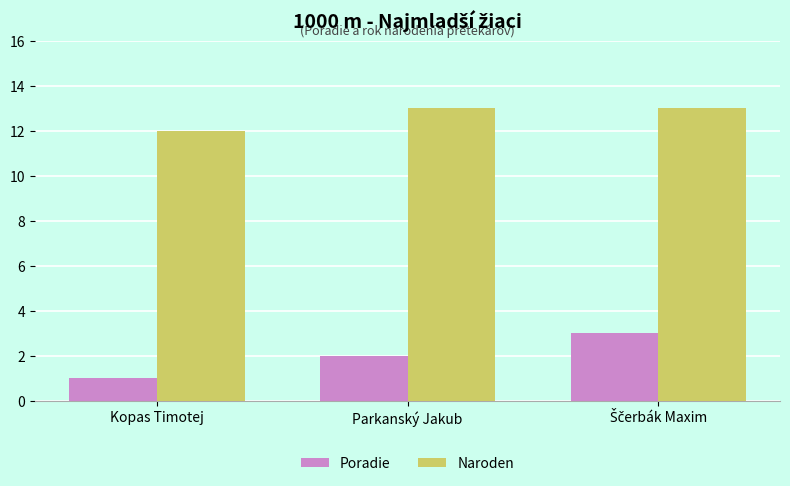

The value of Naroden at Kopas Timotej is 17. True or false?

False